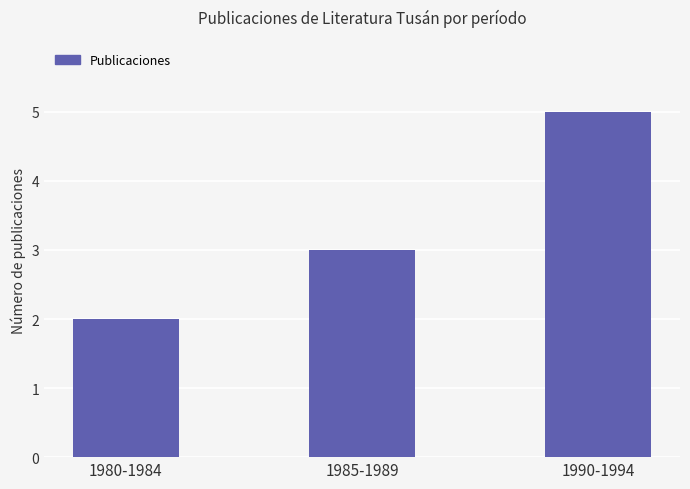

Is it true that the value at 1990-1994 is 1?

False